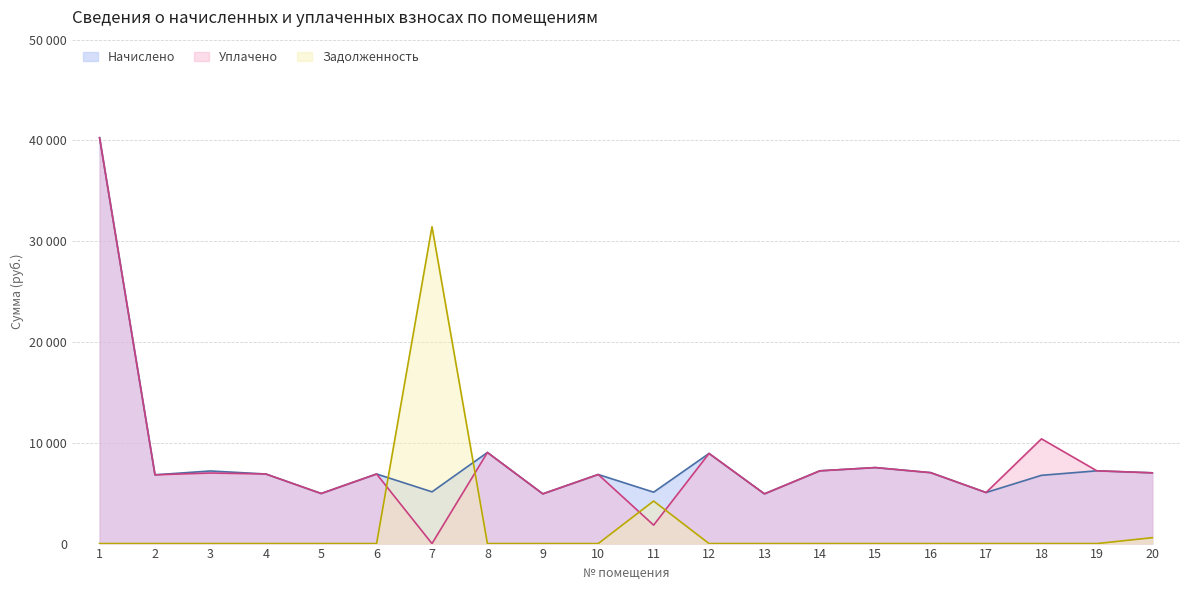

Is the value of Начислено at 13 greater than the value of Уплачено at 10?

No